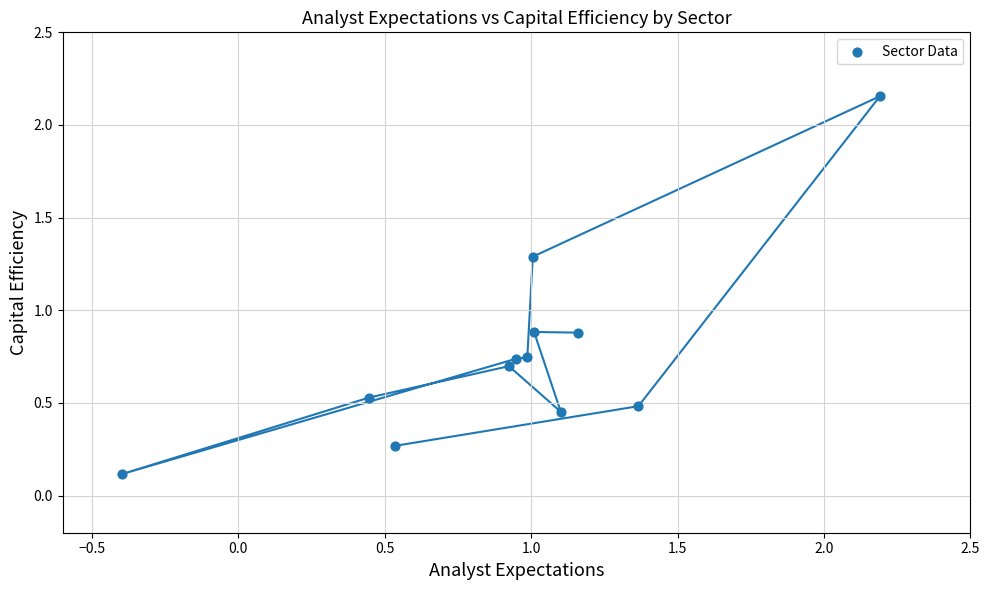

What is the range of X values (max minus min)?

2.6